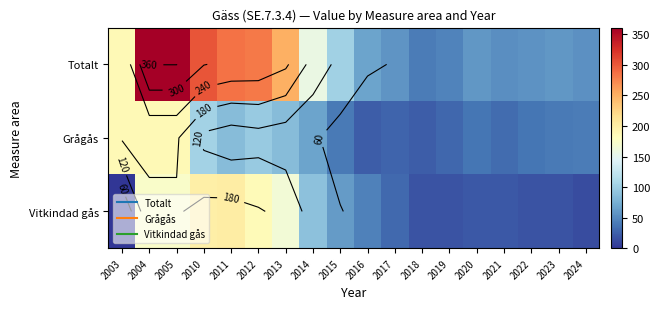

Which series has the largest range (max minus min)?

Totalt